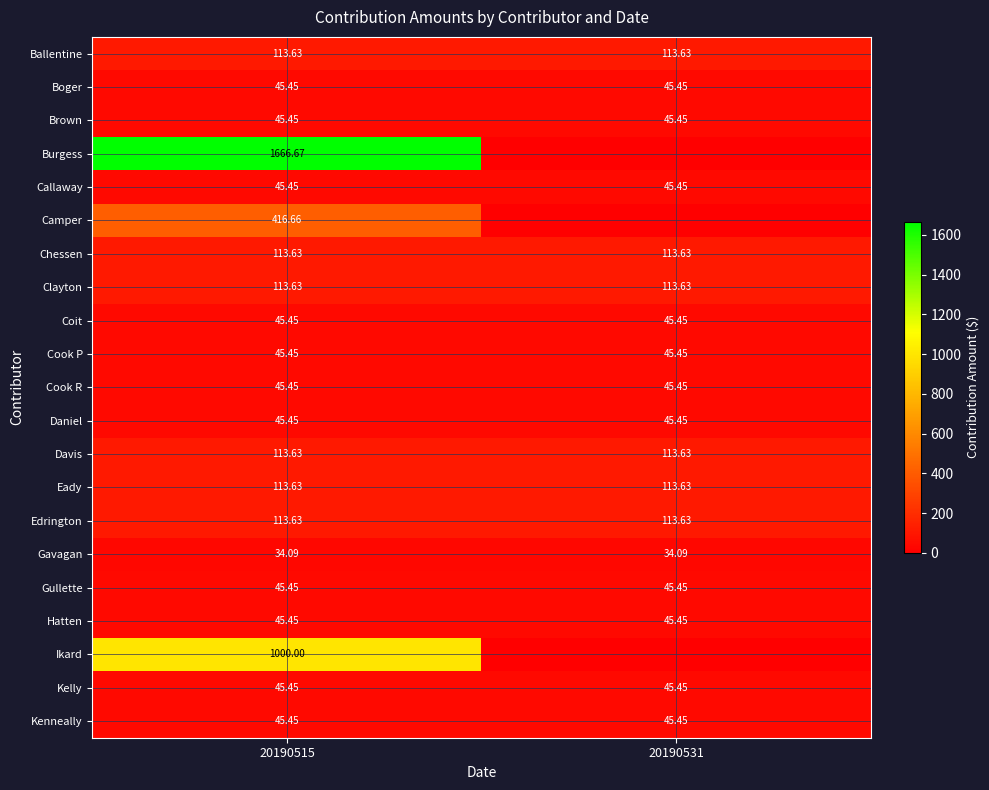

Which has a higher value, 20190531 or 20190515?

20190531